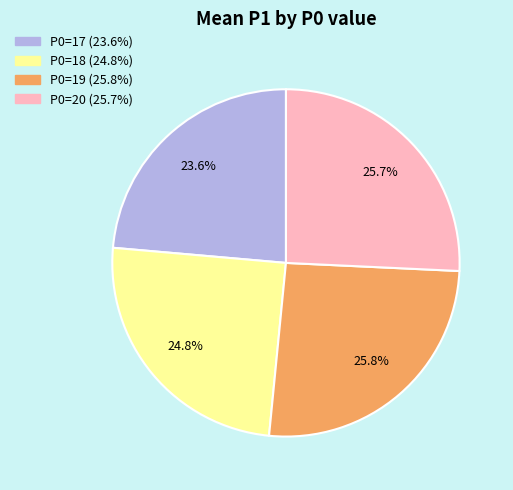

Between P0=20 (25.7%) and P0=18 (24.8%), which is larger?

P0=20 (25.7%)